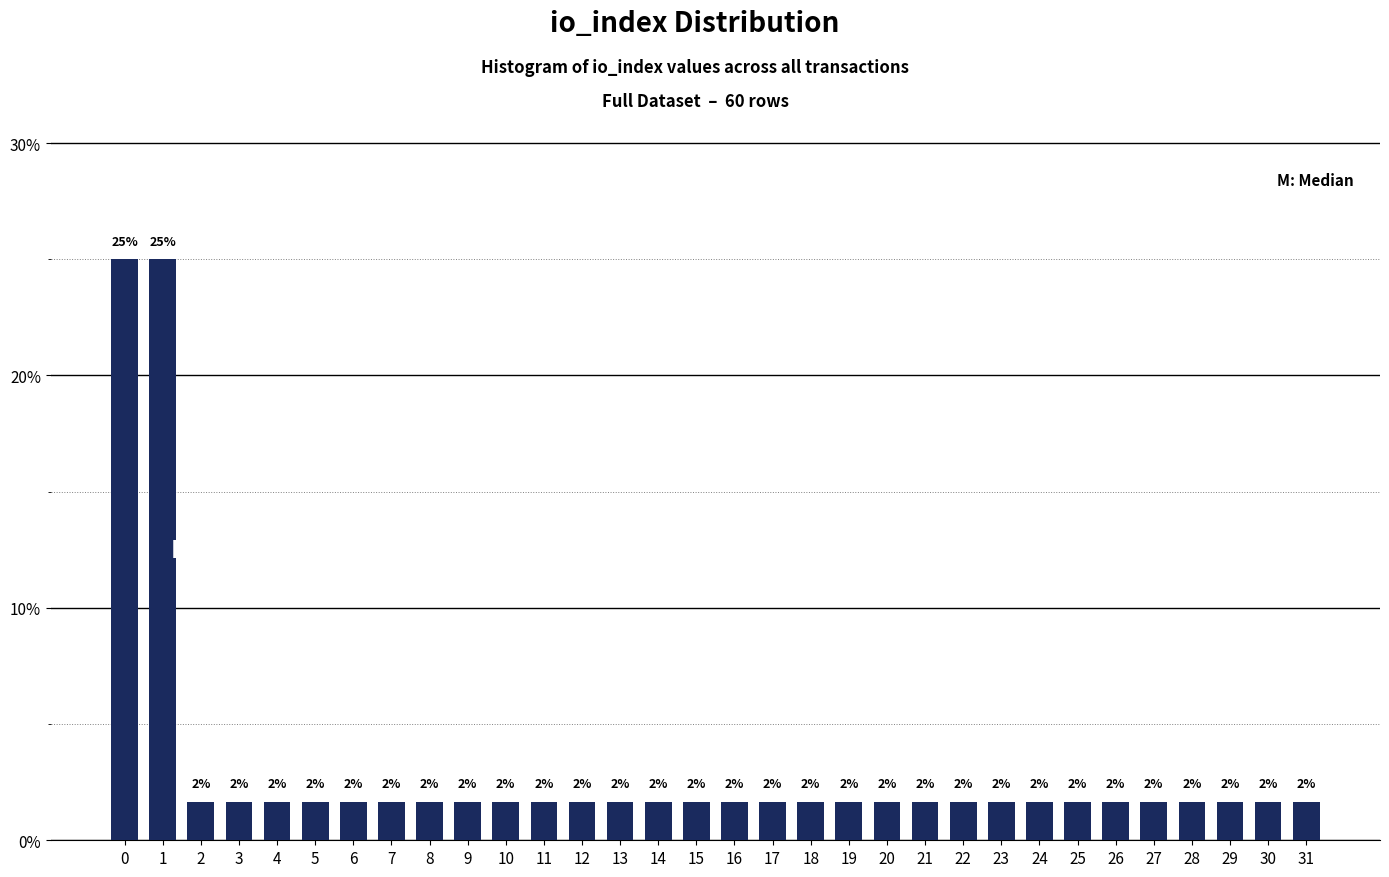

Are the bars horizontal?

No